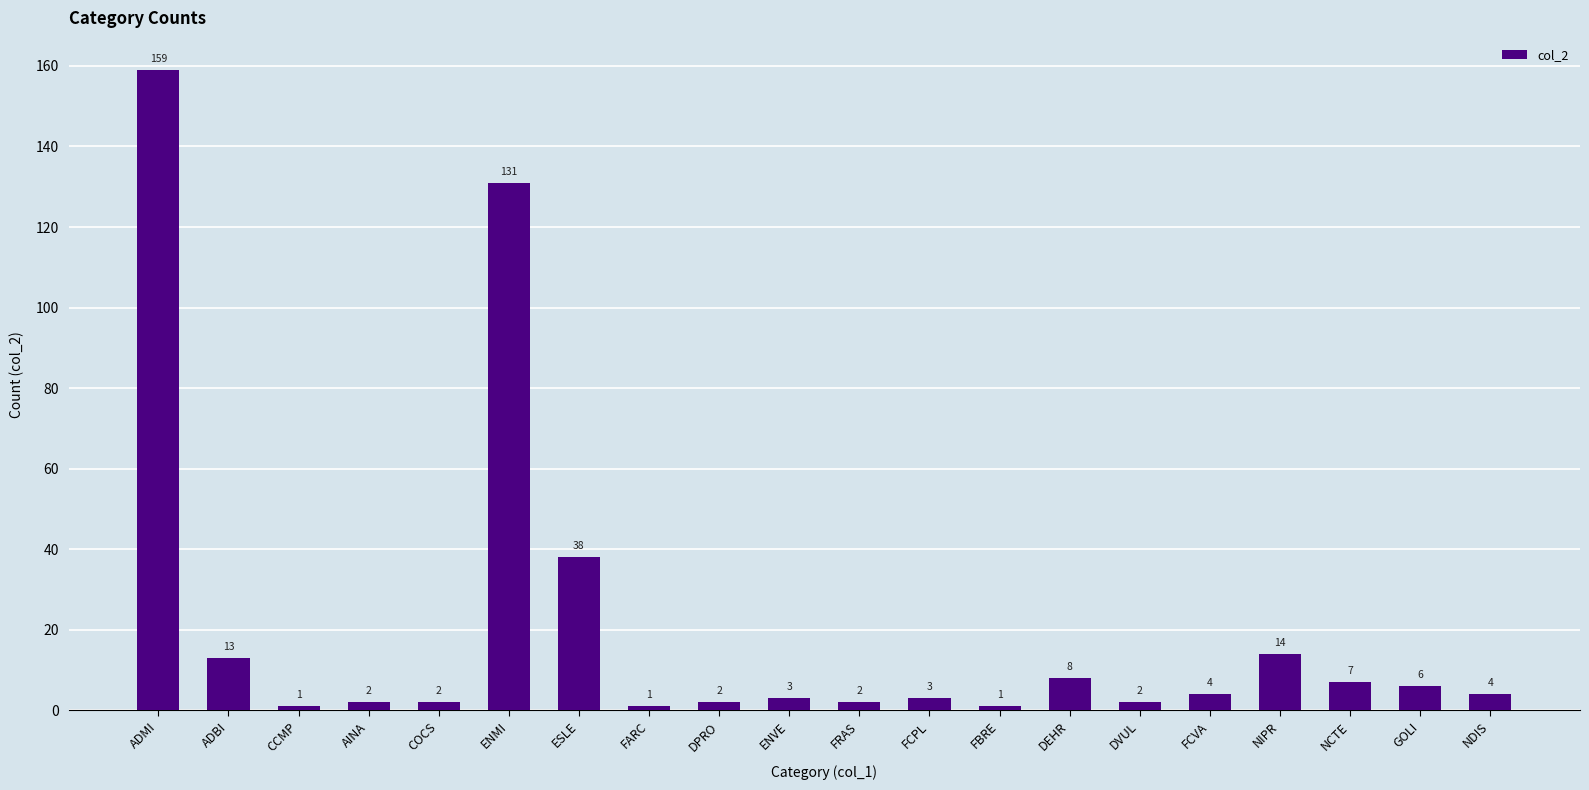

How many distinct data groups are displayed?

1